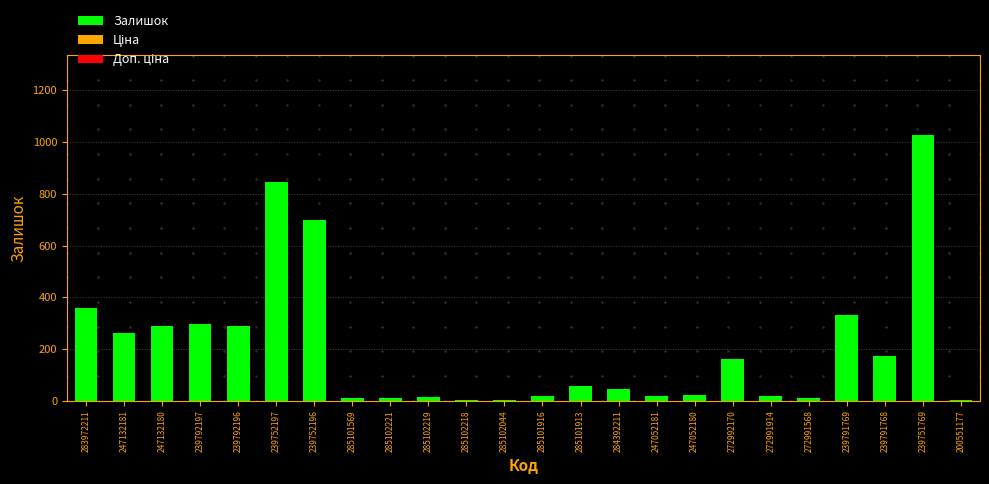

What is the sum of all values?

4964